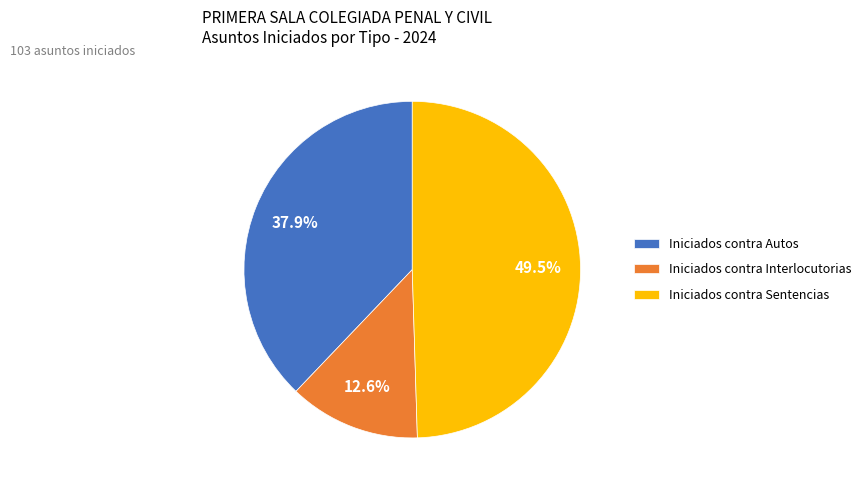

Count the number of slices in the pie.

3